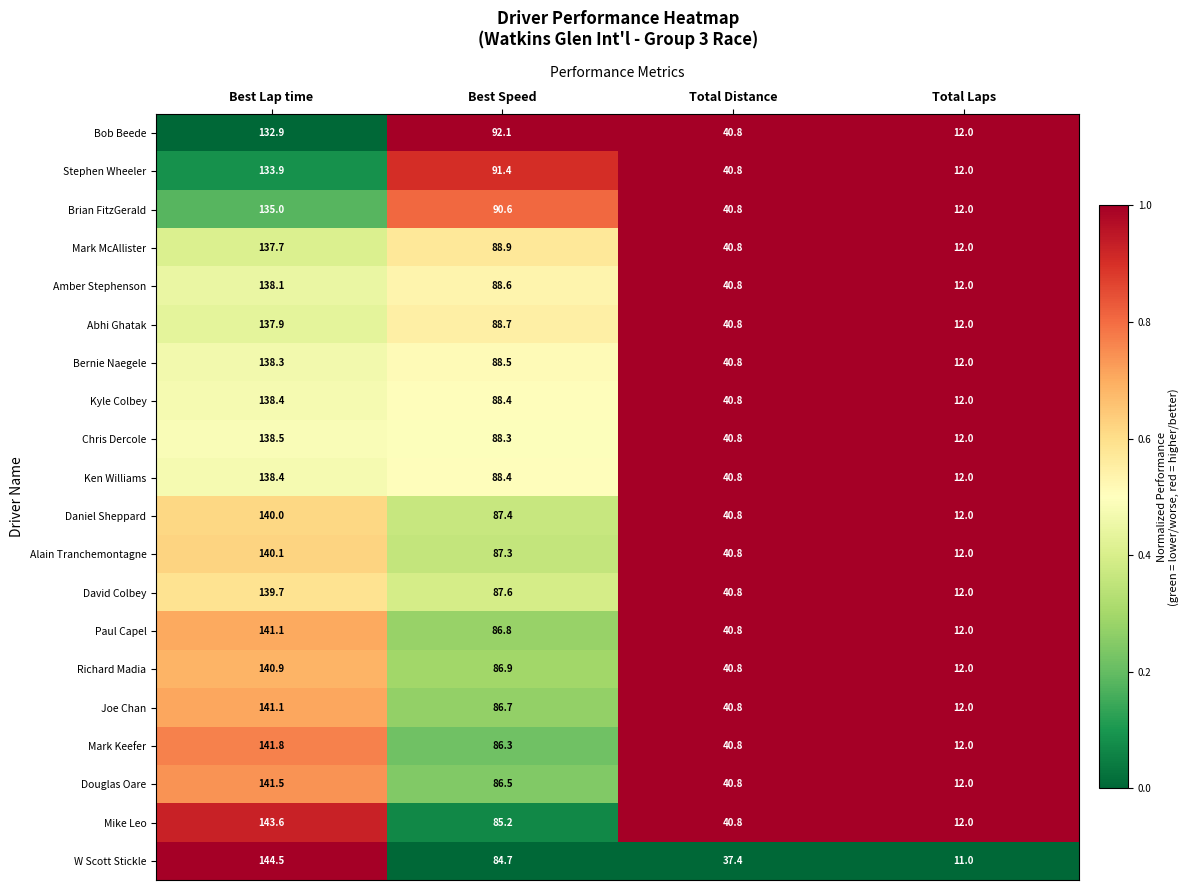

How many distinct data groups are displayed?

20